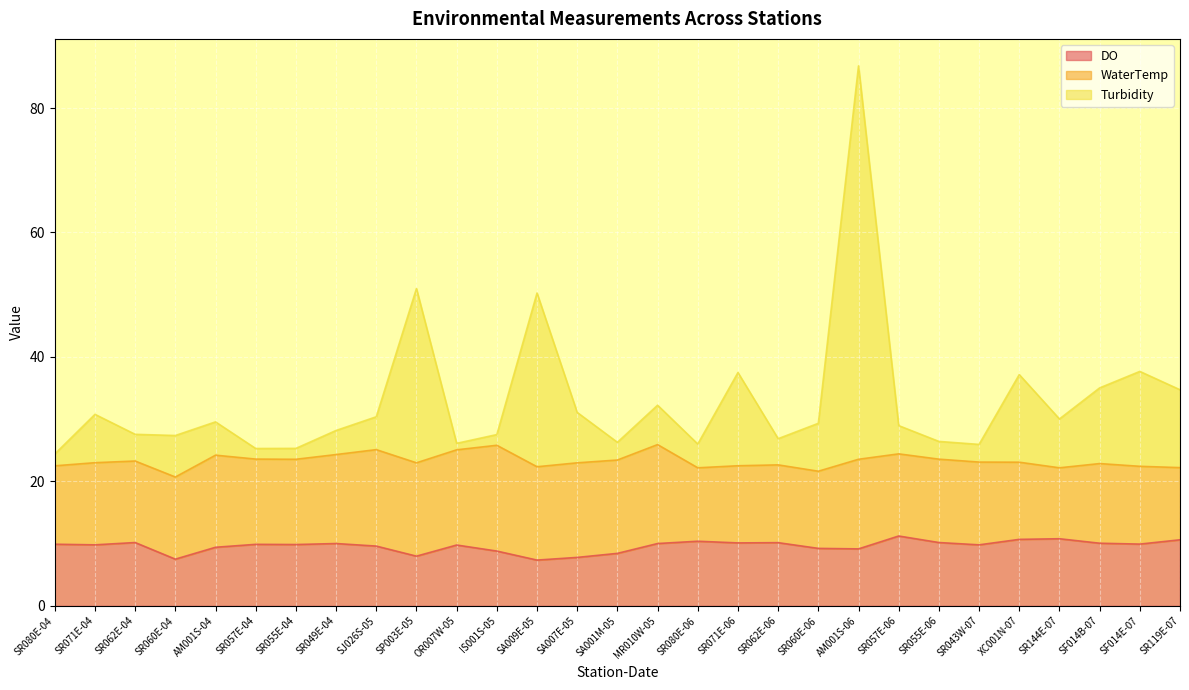

At which category is the sum across all series the highest?

AM001S-06